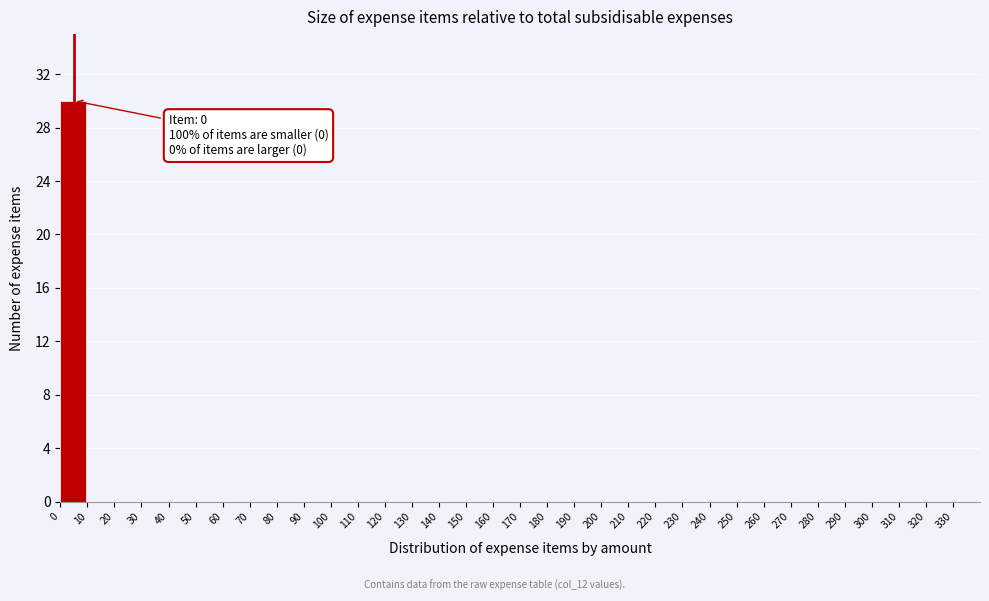

Which range on the x-axis has the tallest bar?

0 to 10